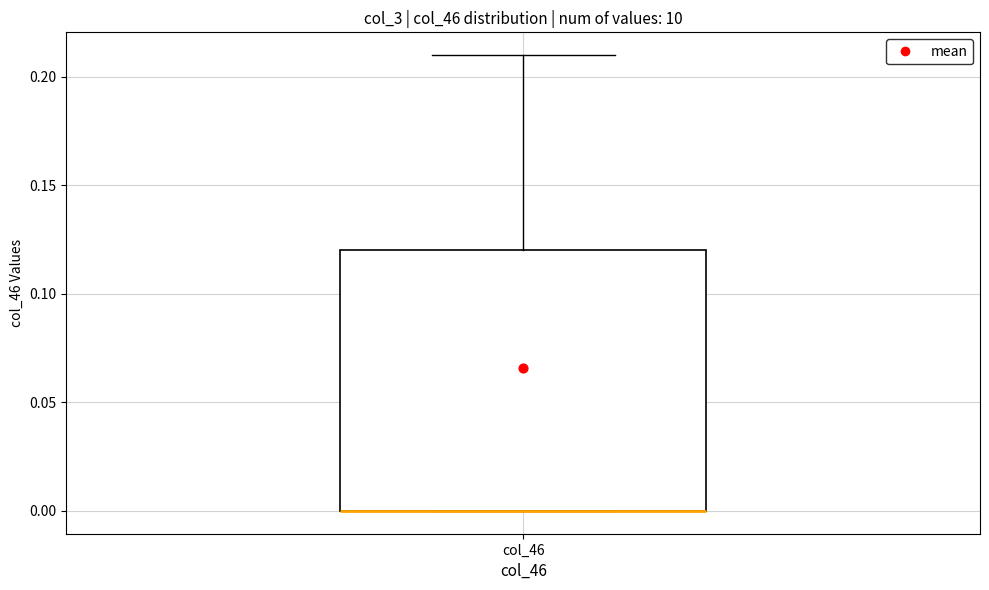

Read this box plot against the y-axis: the position of the median line, the range covered by the box, and the ends of both whiskers. The values are not printed on the chart, so give them approximately, as read against the axis.

median 0.00 (drawn on the box's lower edge), box 0.00 to 0.12, whiskers 0.00 to 0.21